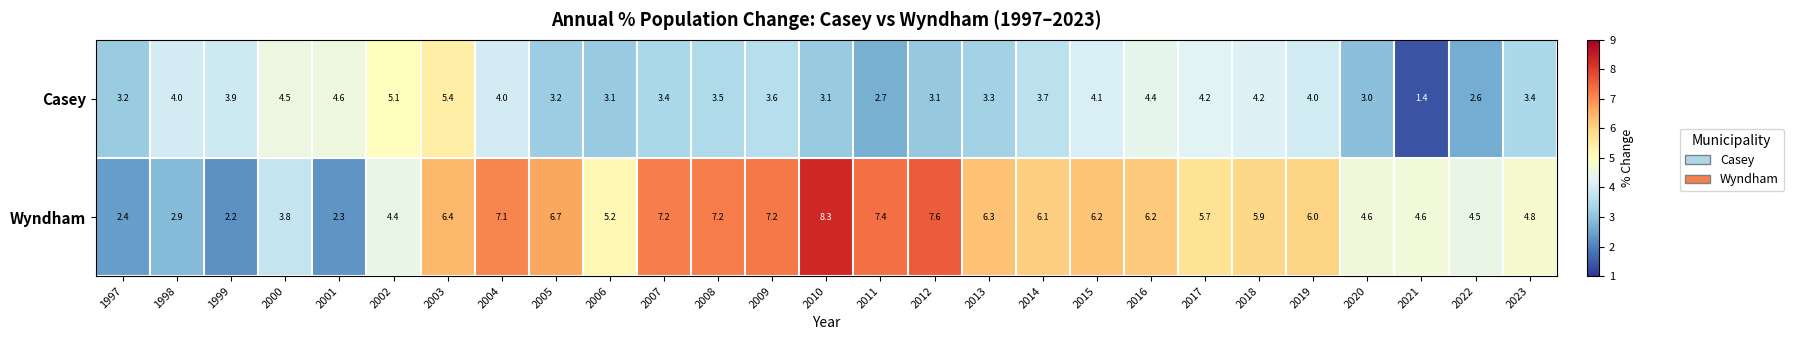

At how many categories does at least one series exceed 3?

27